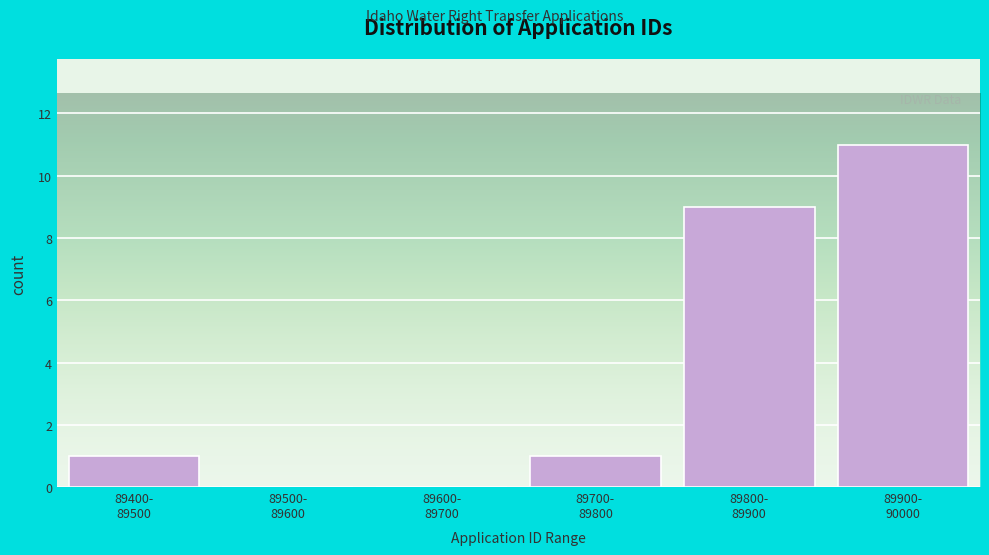

What is the sum of all values?

22